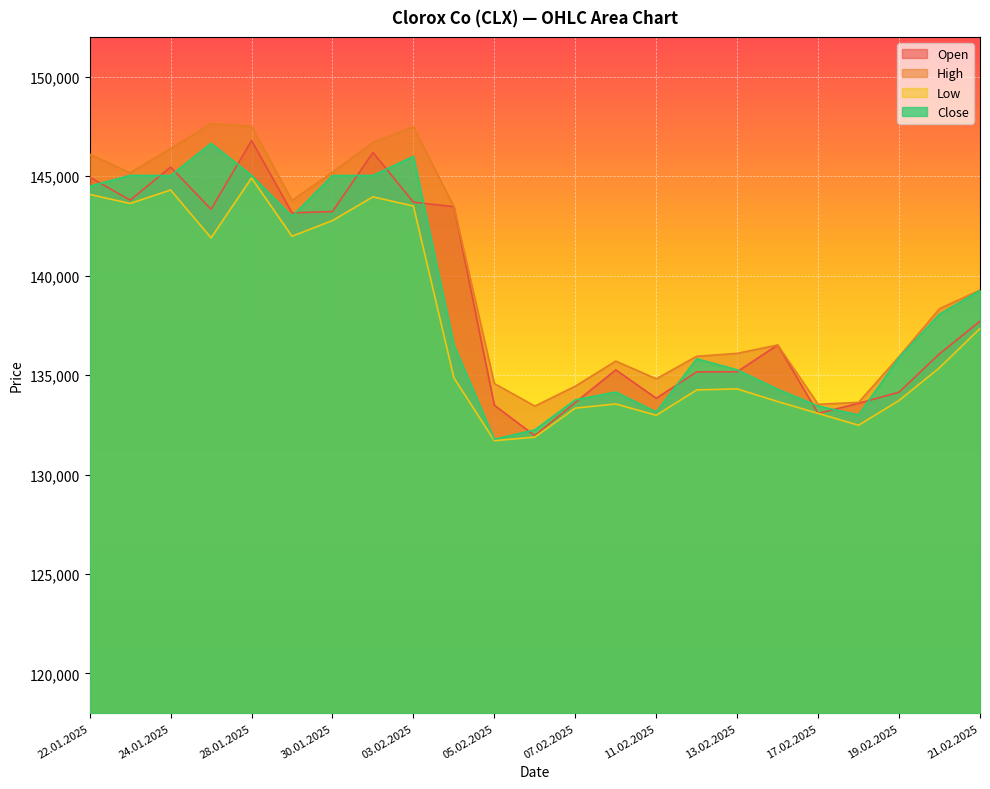

What is the label of the 8th point from the left?

31.01.2025